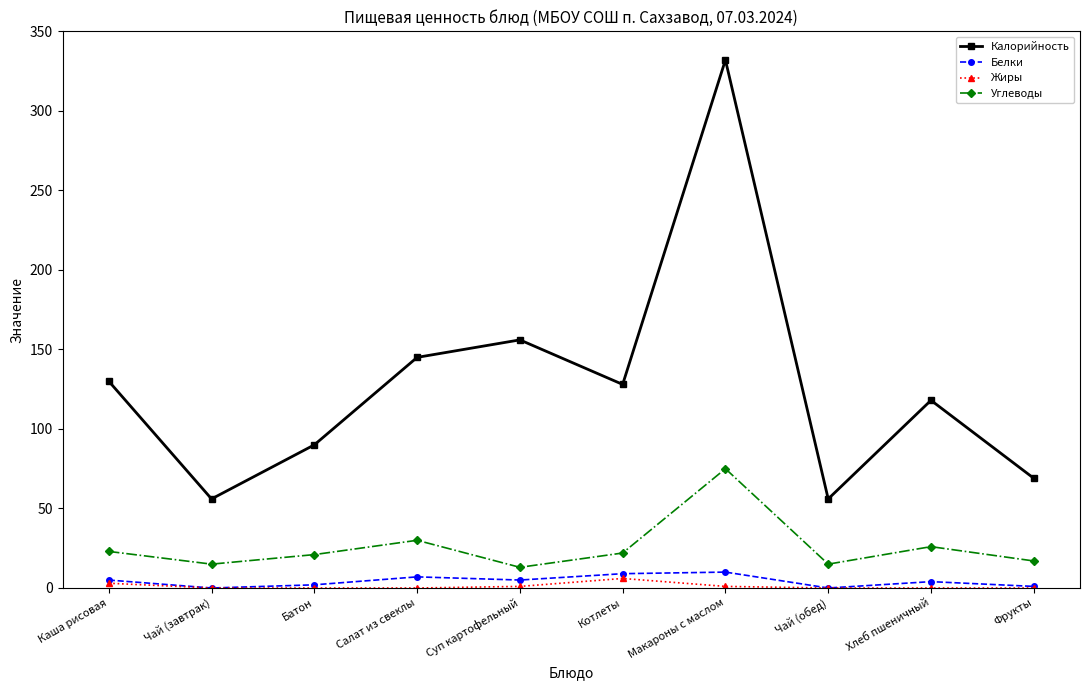

Rank the series by their maximum value, from highest to lowest.

Калорийность, Углеводы, Белки, Жиры